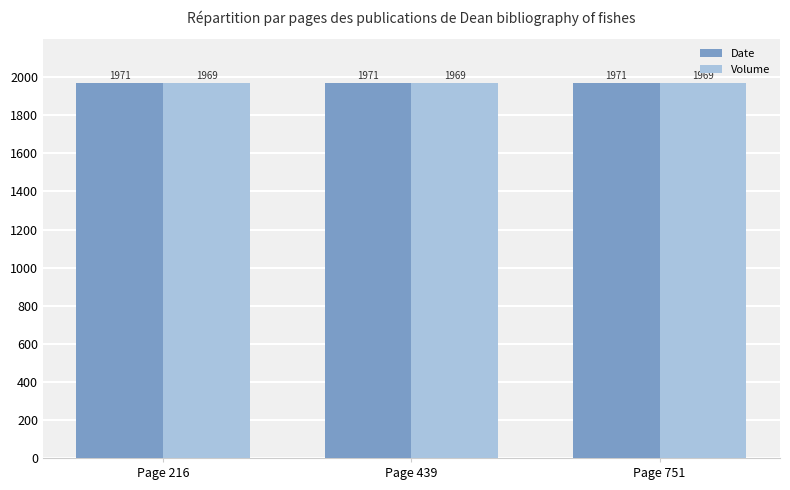

The value of Volume at Page 216 is 2760. True or false?

False